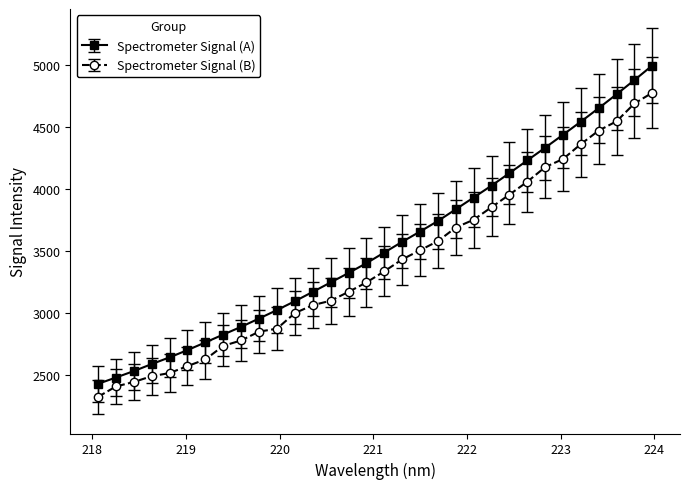

Which series has the widest spread of values?

Spectrometer Signal (A)